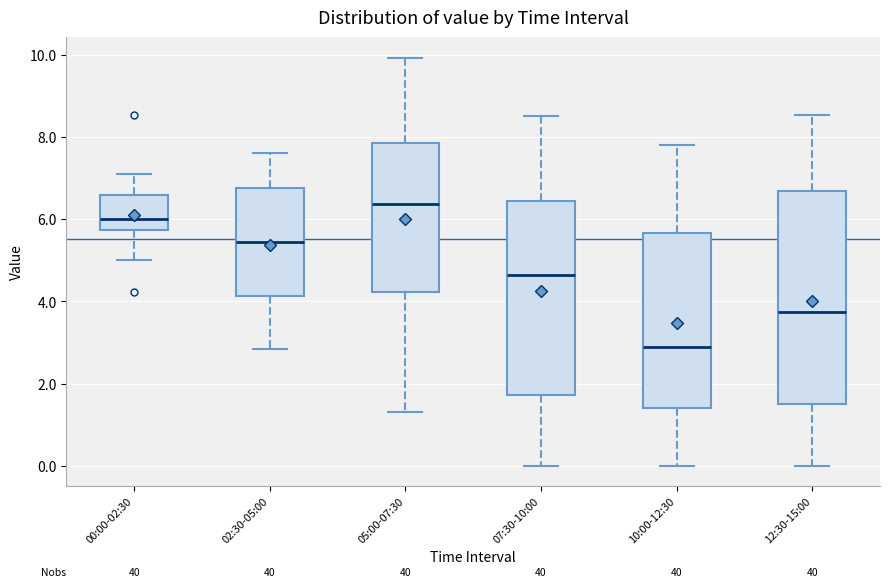

Where is the upper edge of the box for 02:30-05:00 on the y-axis? The values are not printed on the chart, so give them approximately, as read against the axis.

6.8